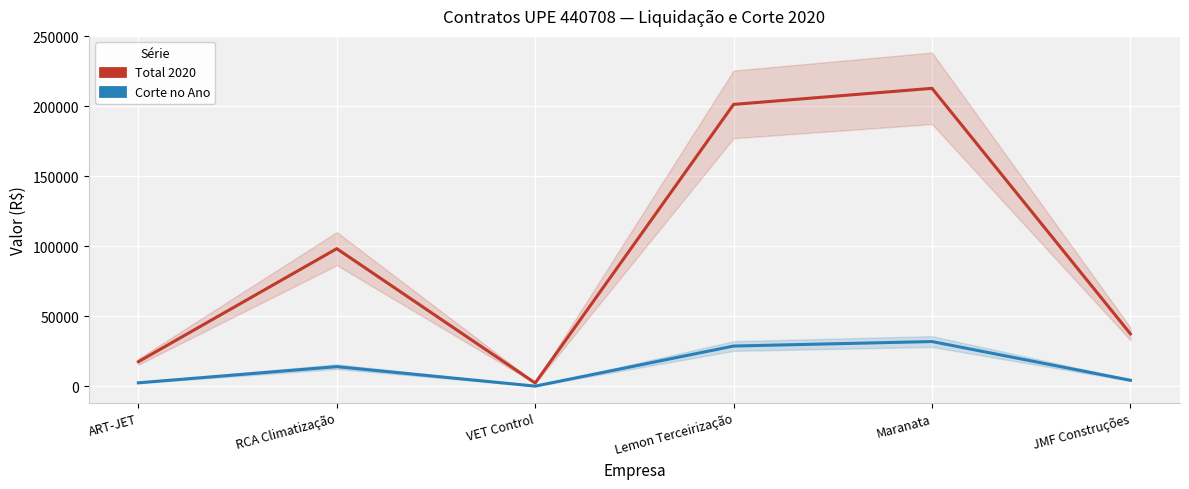

At how many categories does at least one series exceed 103007?

2